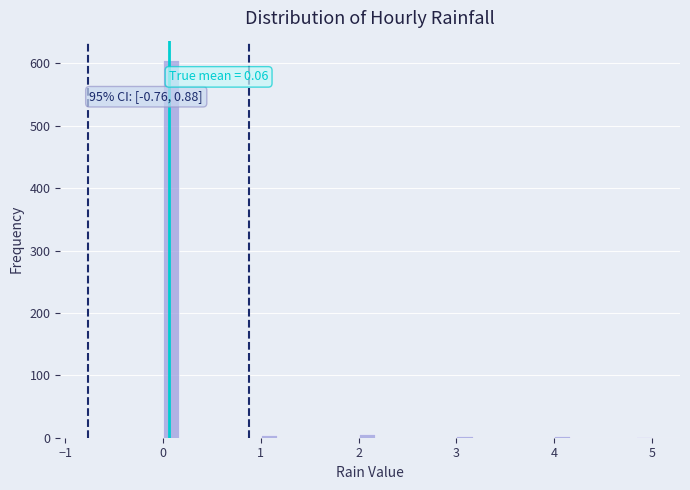

Read against the x-axis, roughly where is the centre of the tallest bar?

0.1